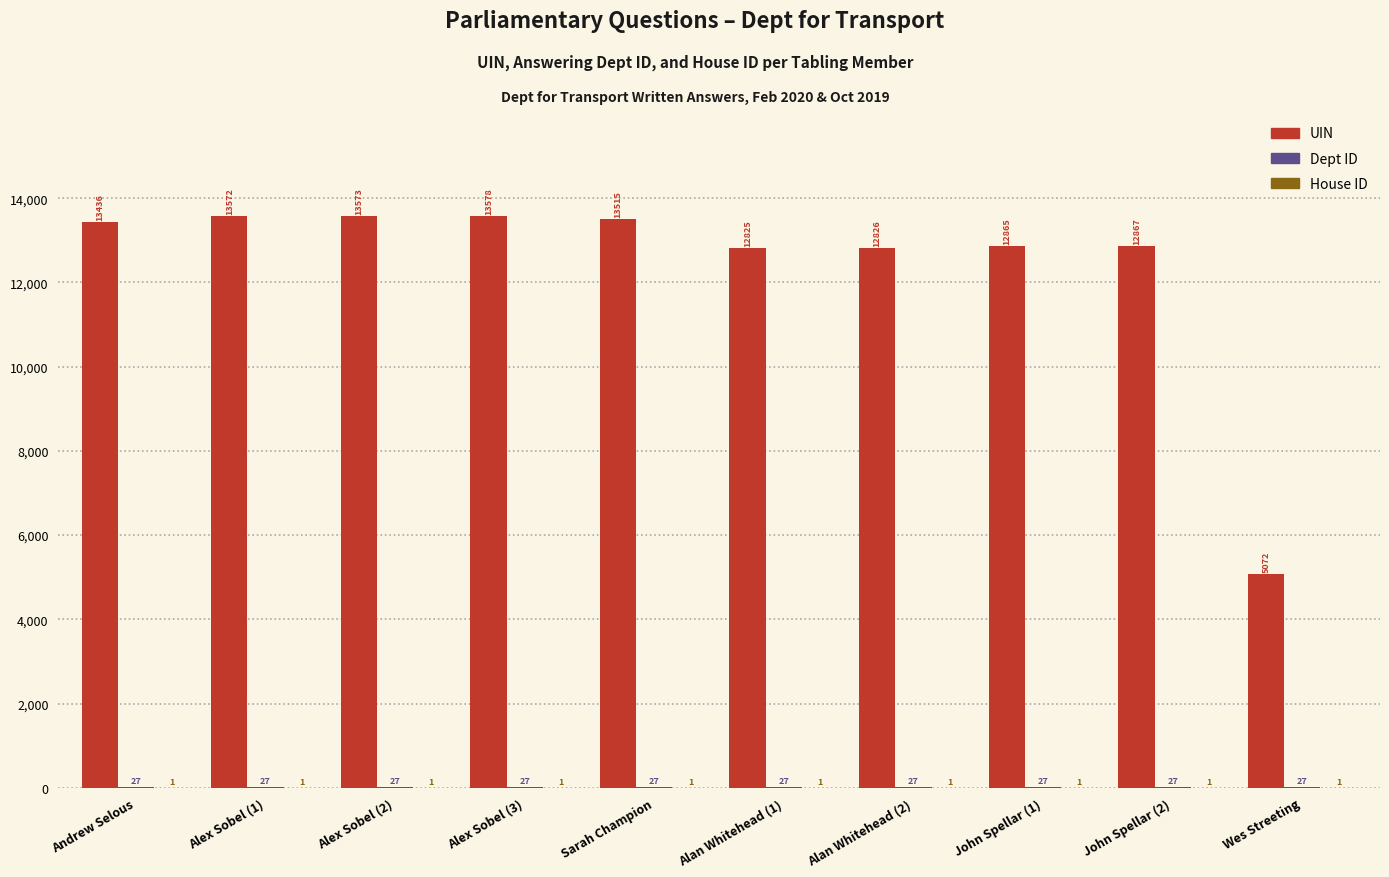

At which label is UIN closest to 9325?

Alan Whitehead (1)